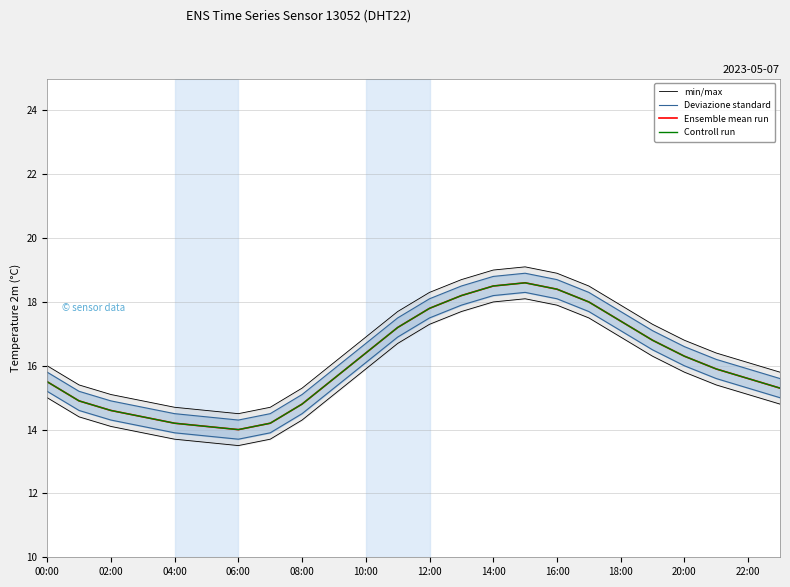

Is this an area chart (filled region under the line)?

No